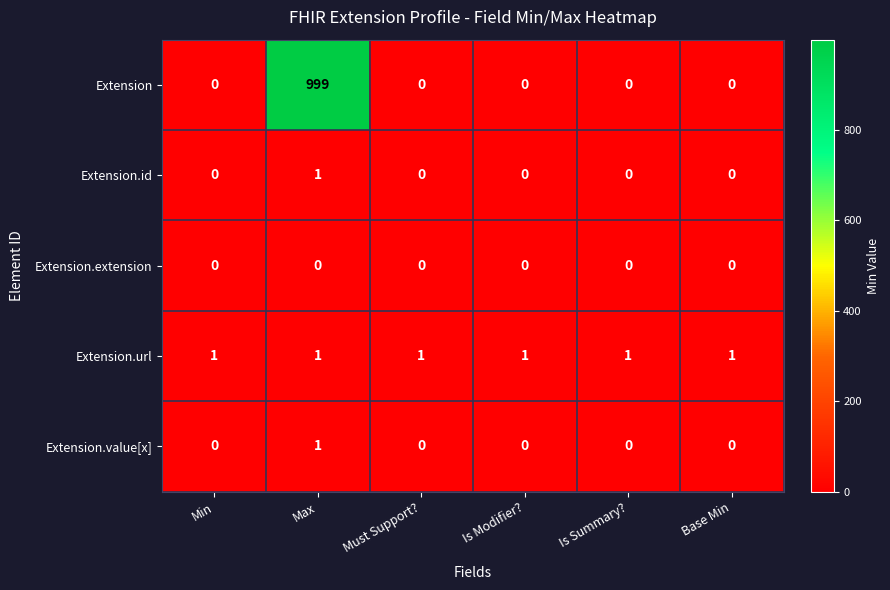

At how many categories does at least one series exceed 302?

1